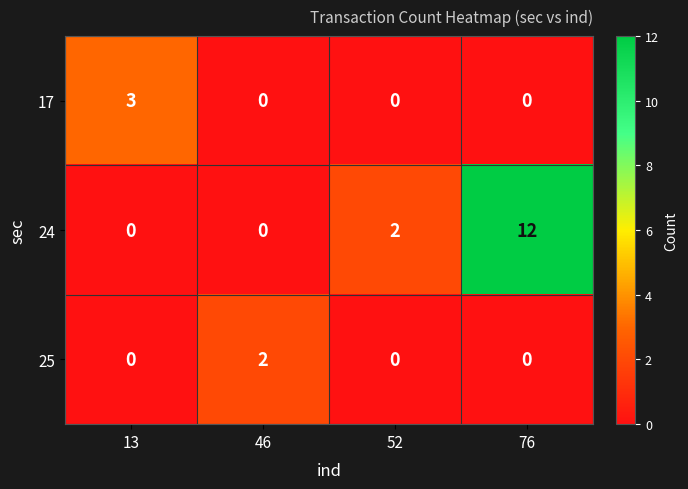

What is the total value across all series at 76?

12